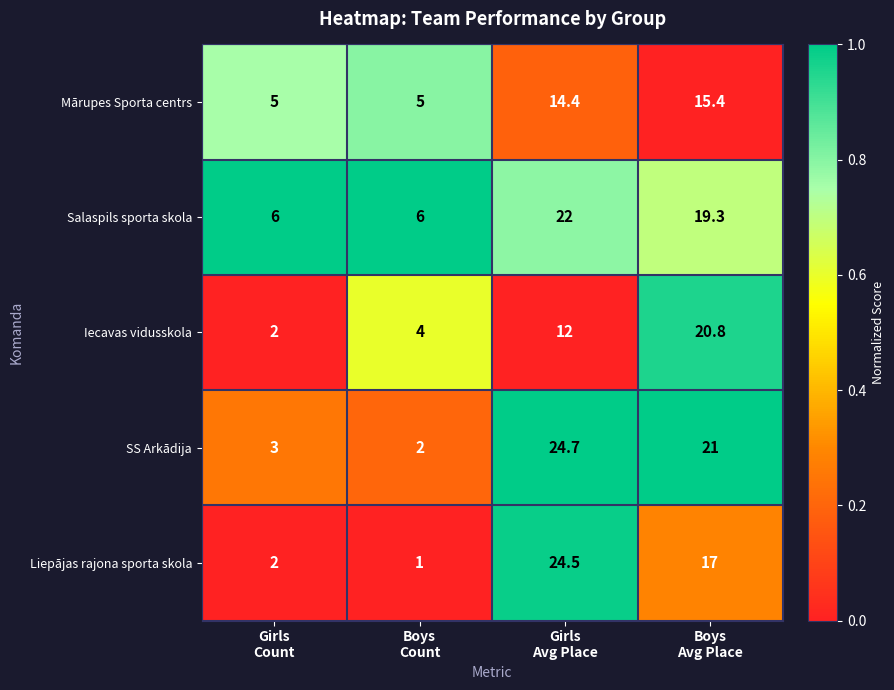

At which category is the sum across all series the highest?

Girls
Avg Place